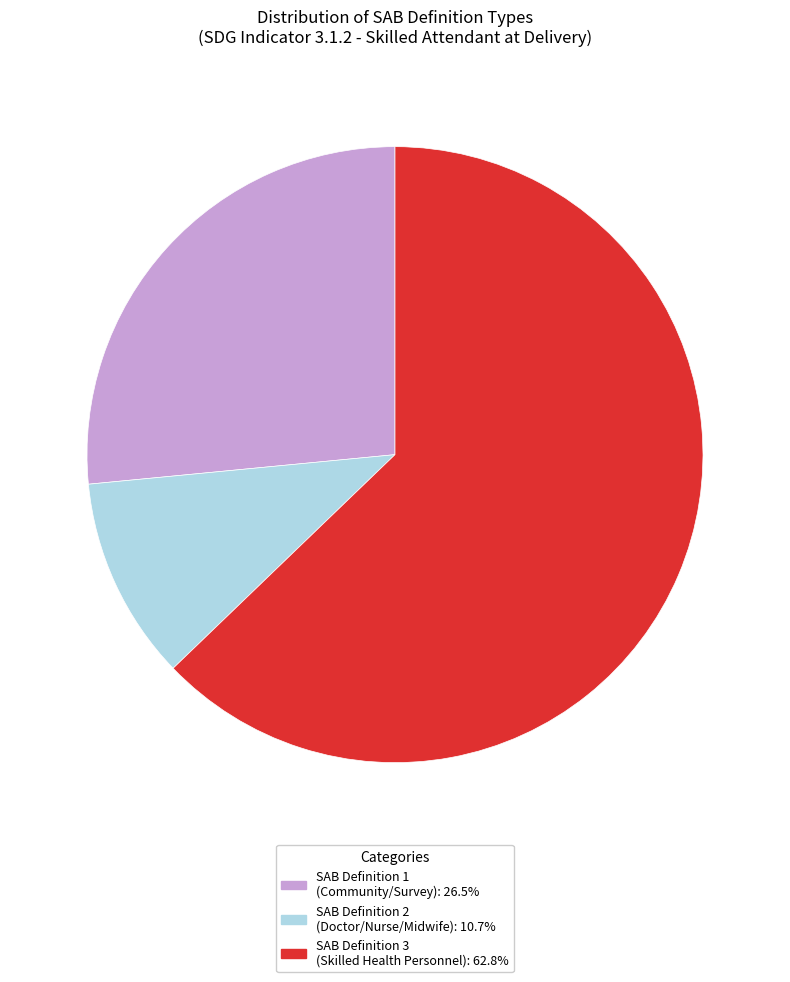

Approximately how many times larger is the value at SAB Definition 3 (Skilled Health Personnel): 62.8% compared to SAB Definition 1 (Community/Survey): 26.5%?

2.4